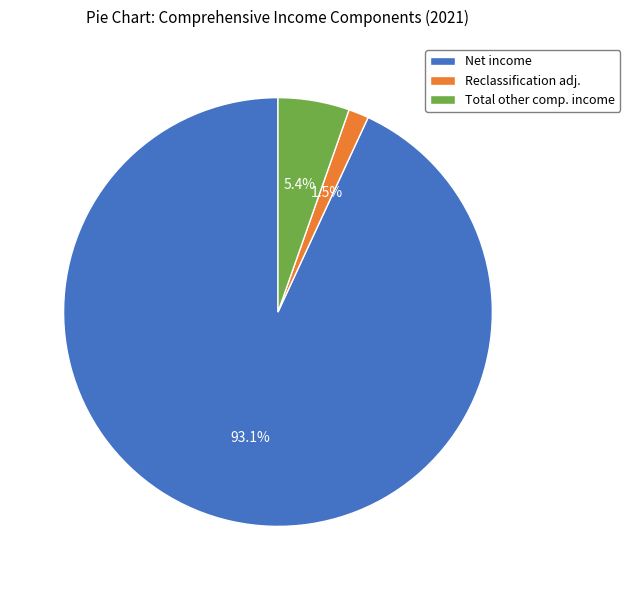

Rank the categories by value from lowest to highest.

Reclassification adj., Total other comp. income, Net income